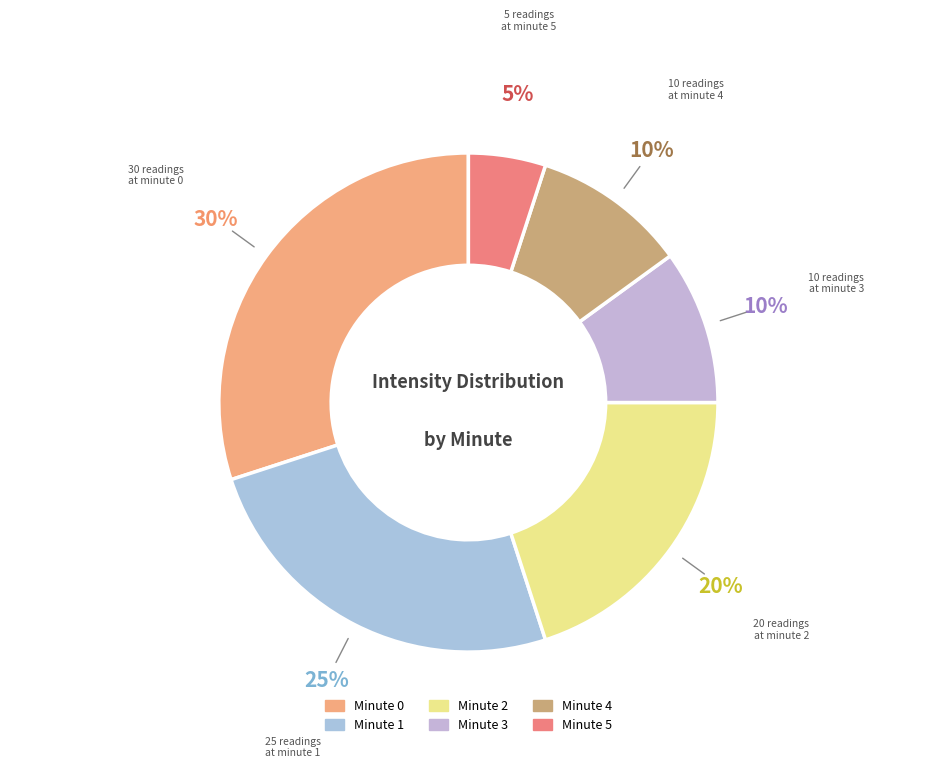

Is Minute 0 the majority of the pie?

No